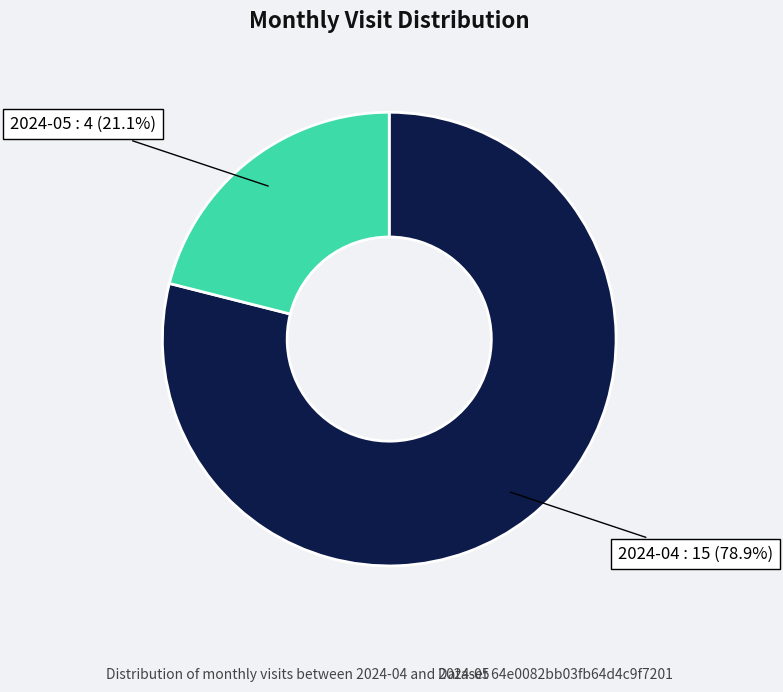

What is the ratio of the value at 2024-05 to the value at 2024-04?

0.3